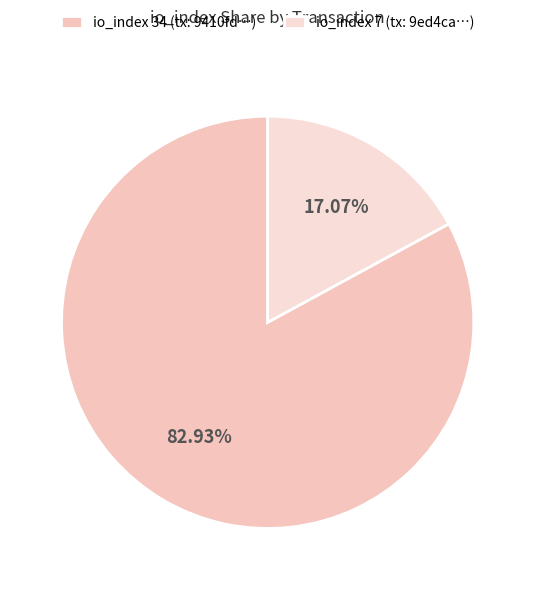

How many slices are in this pie chart?

2